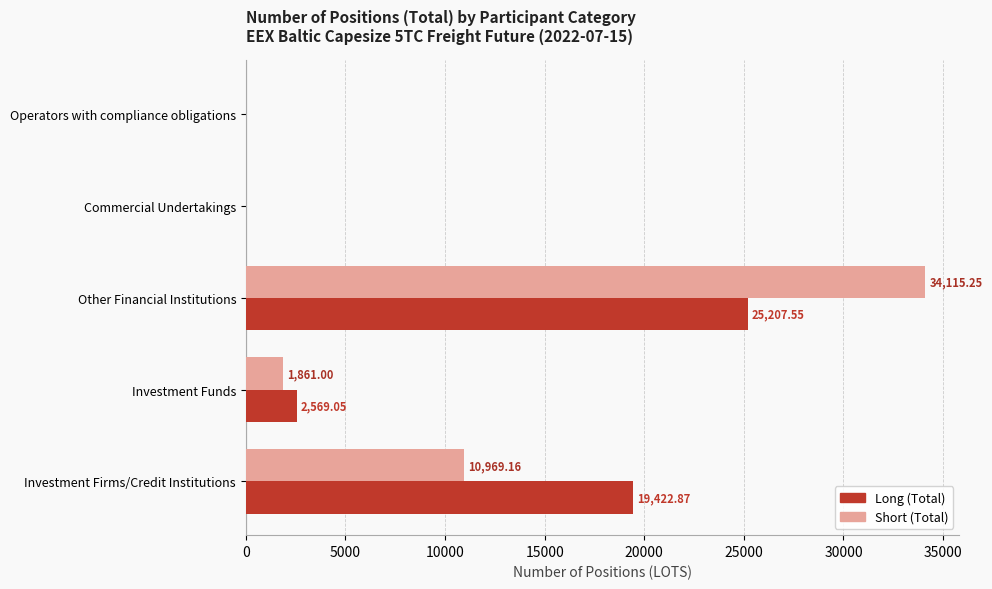

How many series are shown in this chart?

2